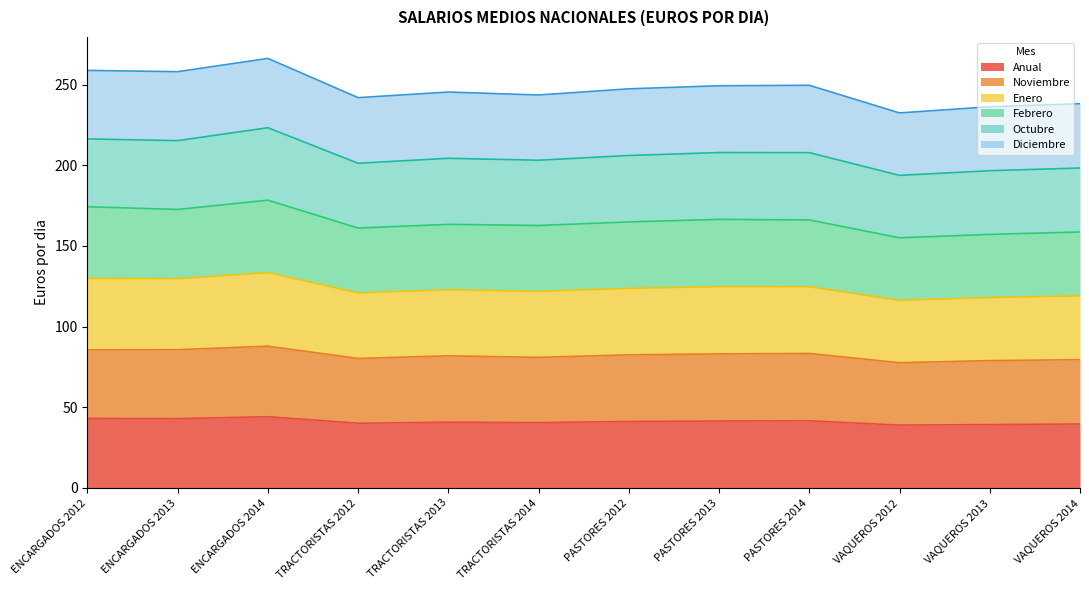

Where does the Noviembre series first go above 82?

ENCARGADOS 2012